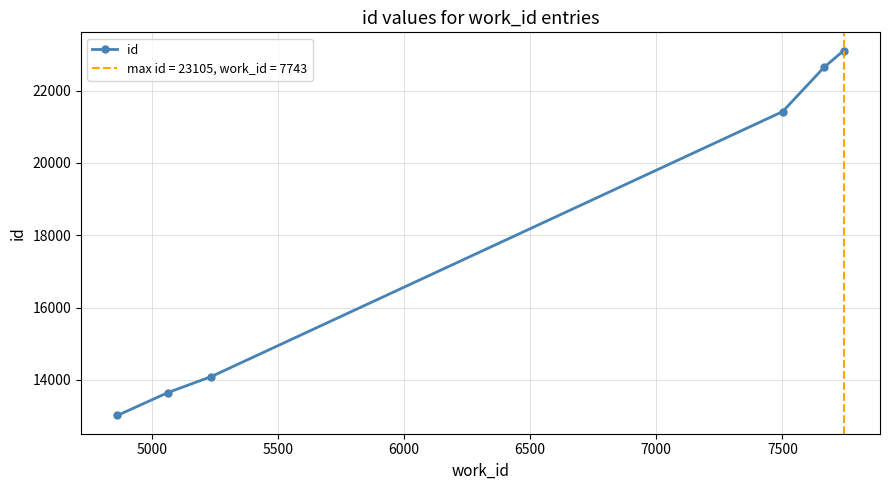

What is the highest value of the id series?

23105